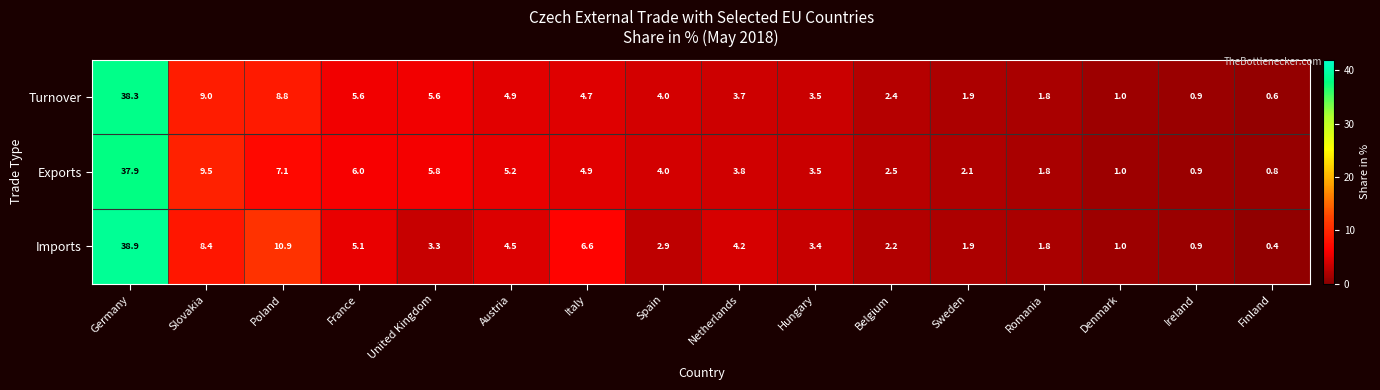

What is the sum of the Imports values at Hungary and Romania?

5.2